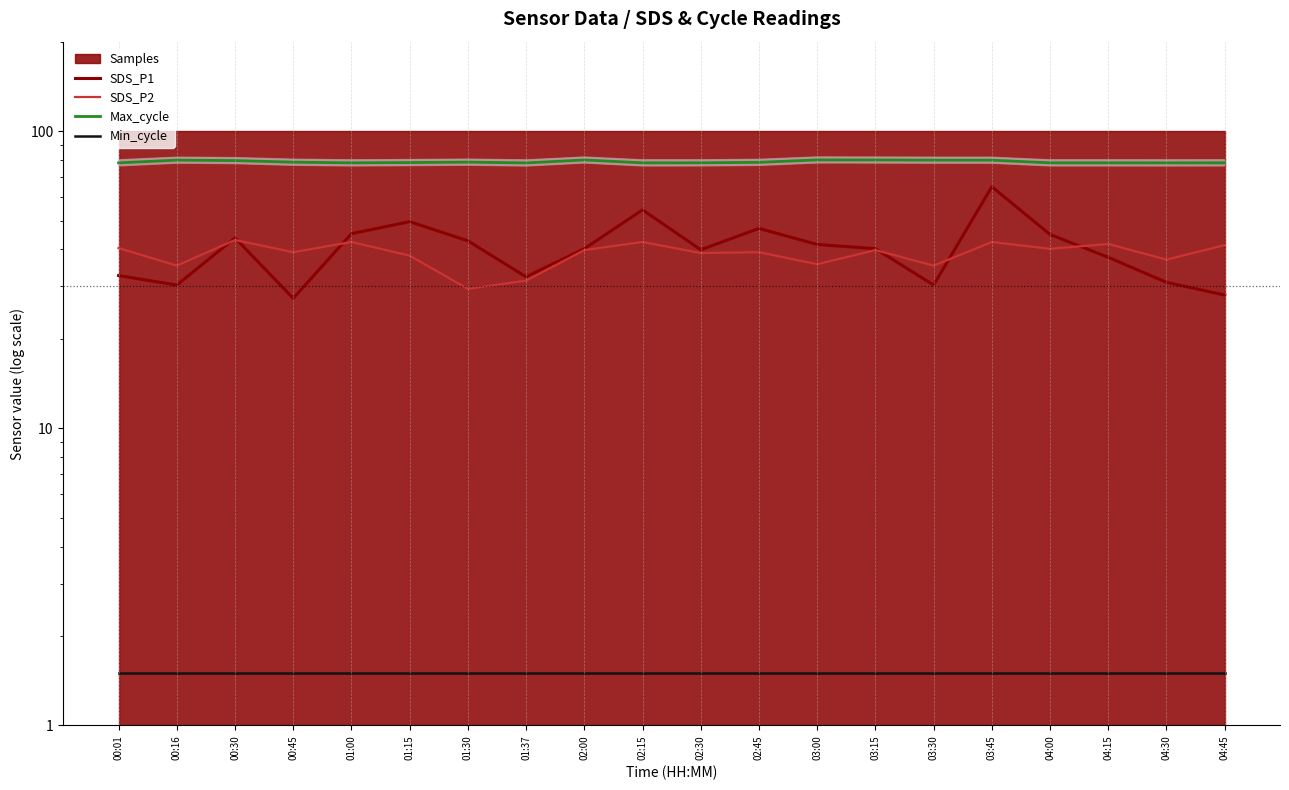

How many values in the SDS_P2 series exceed 39?

12